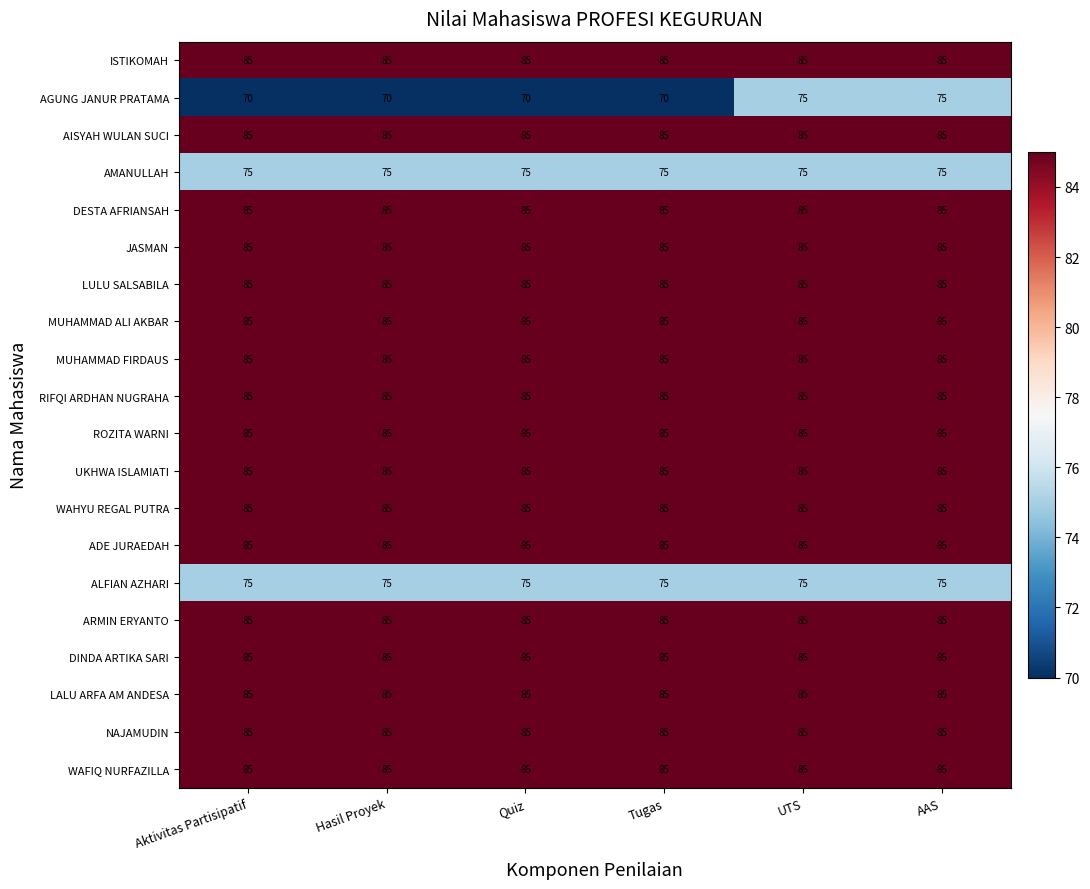

What is the lowest value of the AISYAH WULAN SUCI series?

85